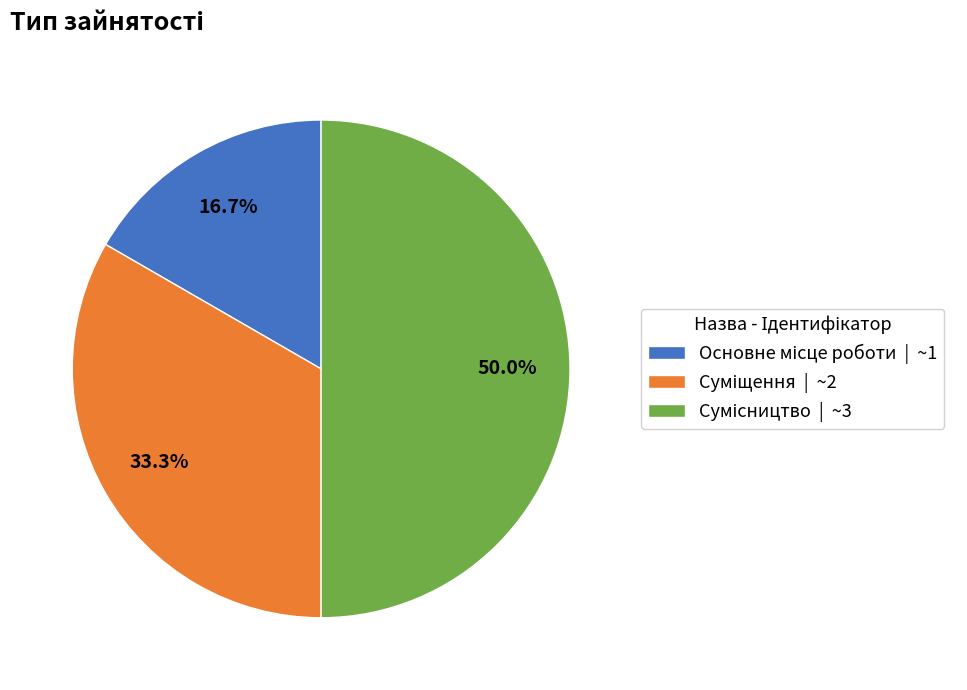

How many segments does this pie chart have?

3